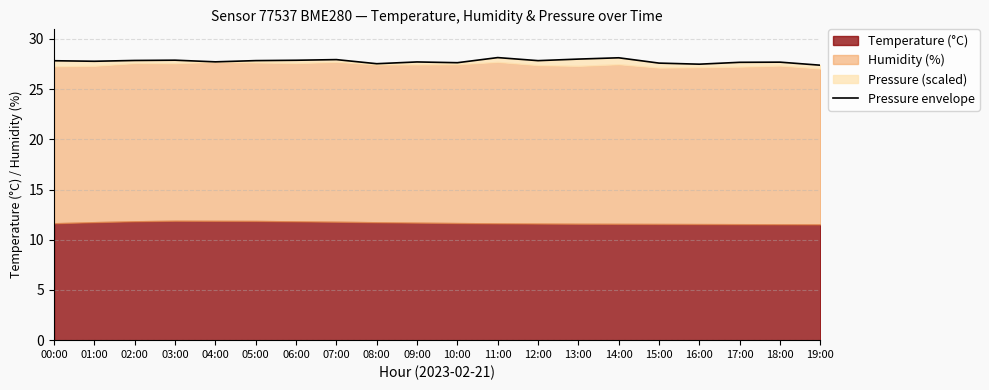

Reading left to right, list all the values displayed in this chart.

27.8	27.8	27.9	27.9	27.7	27.8	27.9	27.9	27.5	27.7	27.6	28.1	27.8	28.0	28.1	27.6	27.5	27.7	27.7	27.4